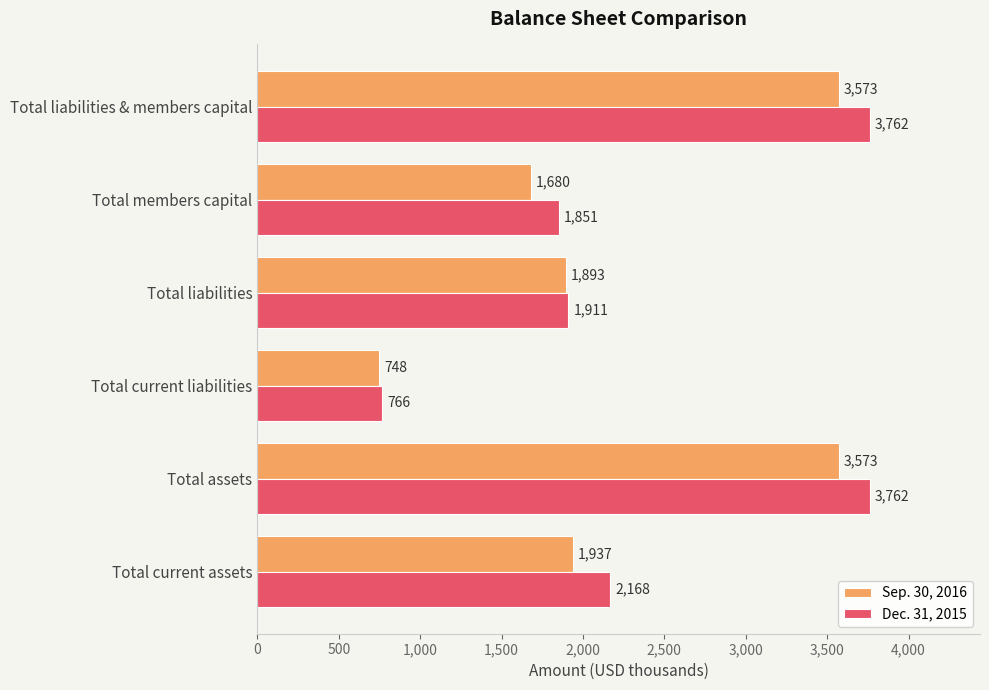

Rank the series at Total current assets from lowest to highest value.

Sep. 30, 2016, Dec. 31, 2015